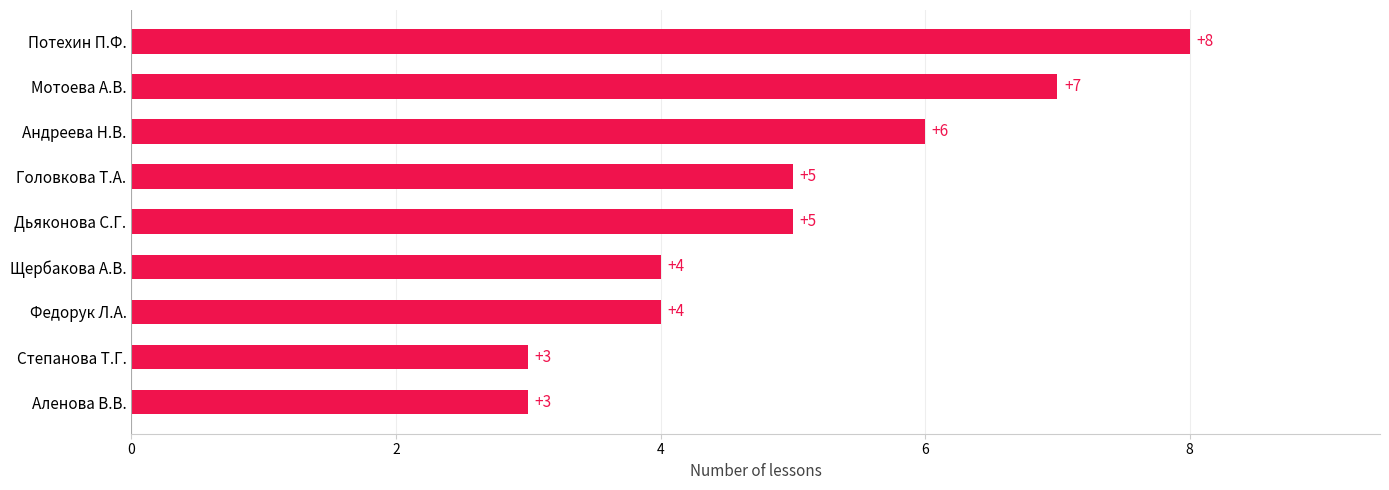

Are the bars grouped side by side (vs. stacked)?

No